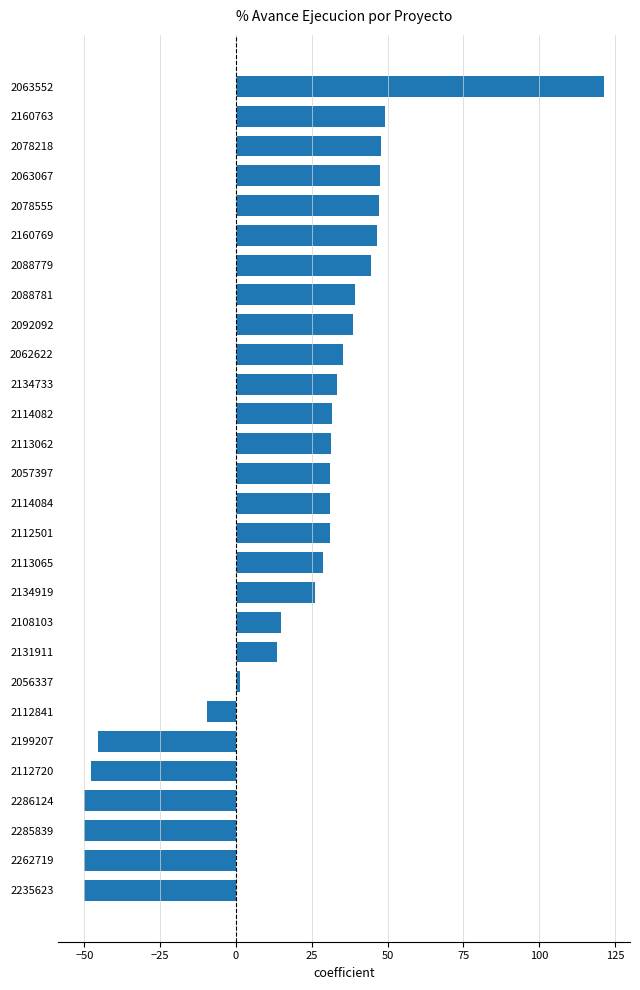

Is it true that the value at 2113062 is 31.3?

True